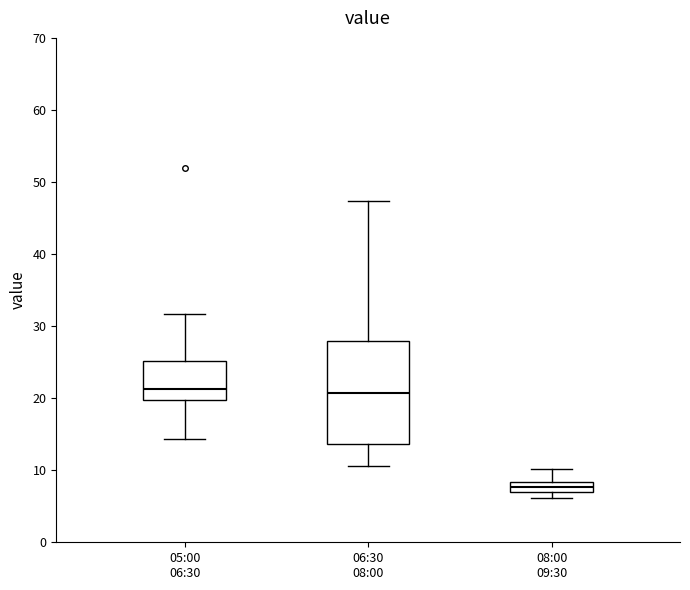

Where does the lower whisker of the box for 06:30 08:00 end on the y-axis? The values are not printed on the chart, so give them approximately, as read against the axis.

11